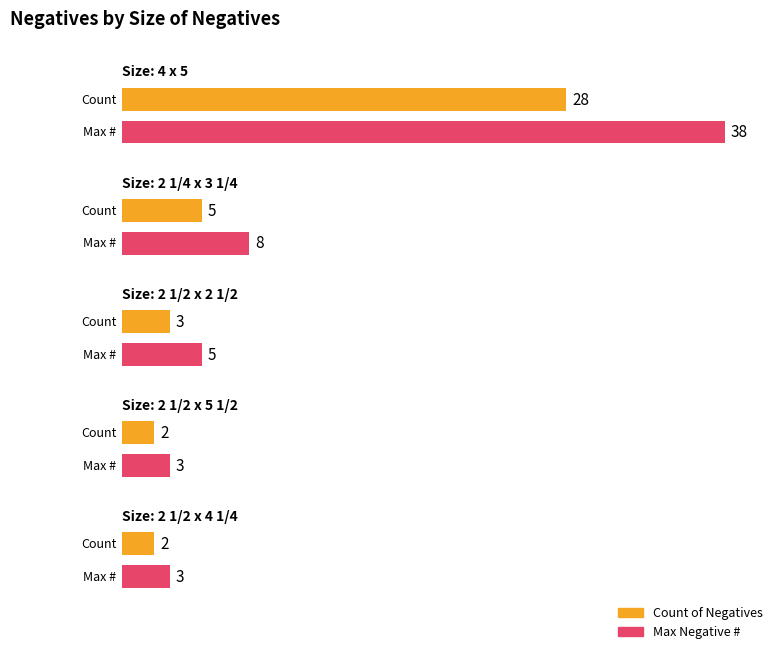

How many bars are there in each group?

2